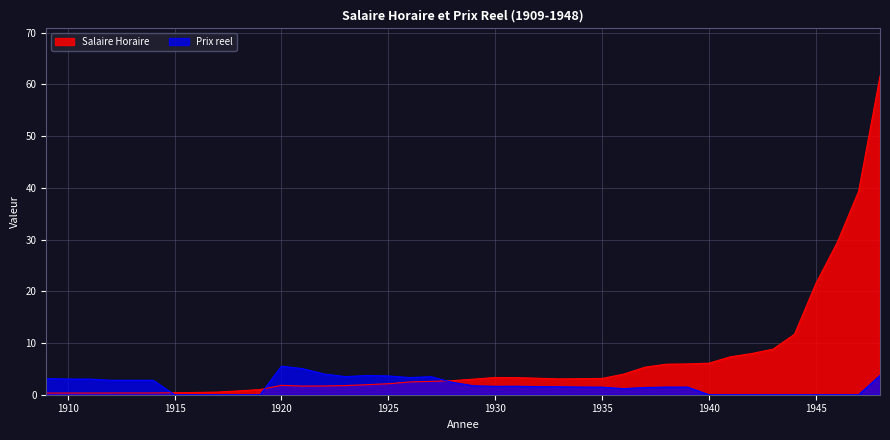

Rank the series at 1941 from lowest to highest value.

Prix reel, Salaire Horaire